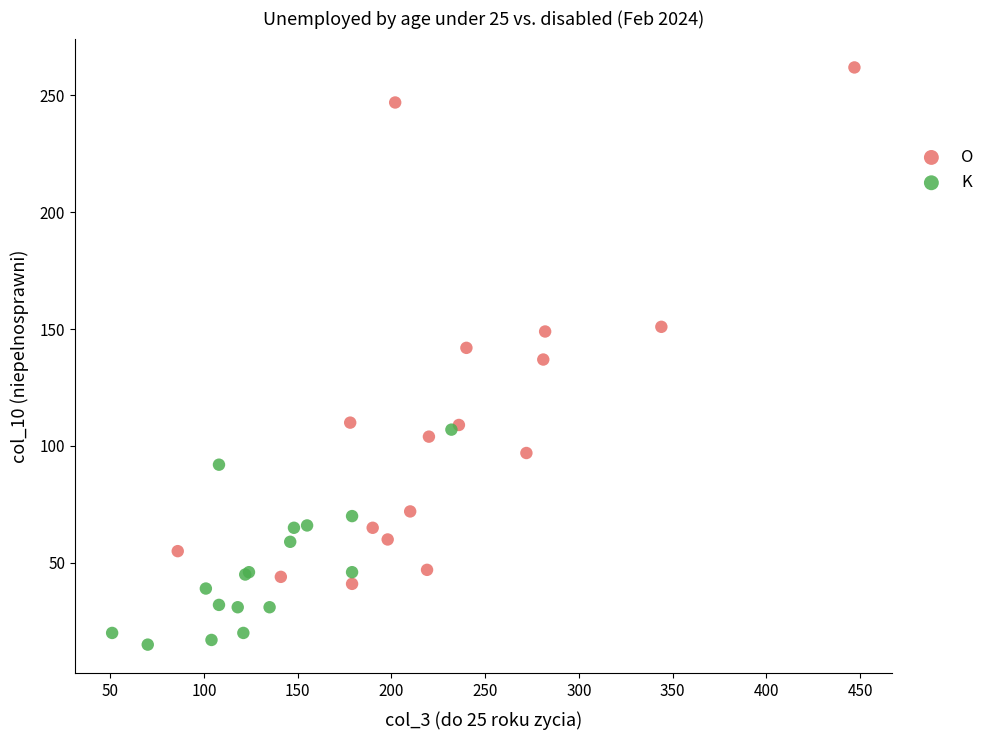

What are all the series names shown in the legend?

O, K